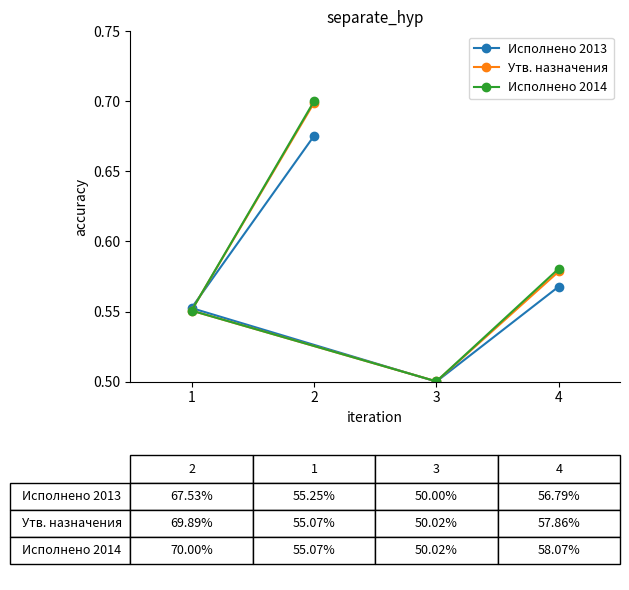

What is the difference between the Исполнено 2013 values at 4 and 3?

0.1